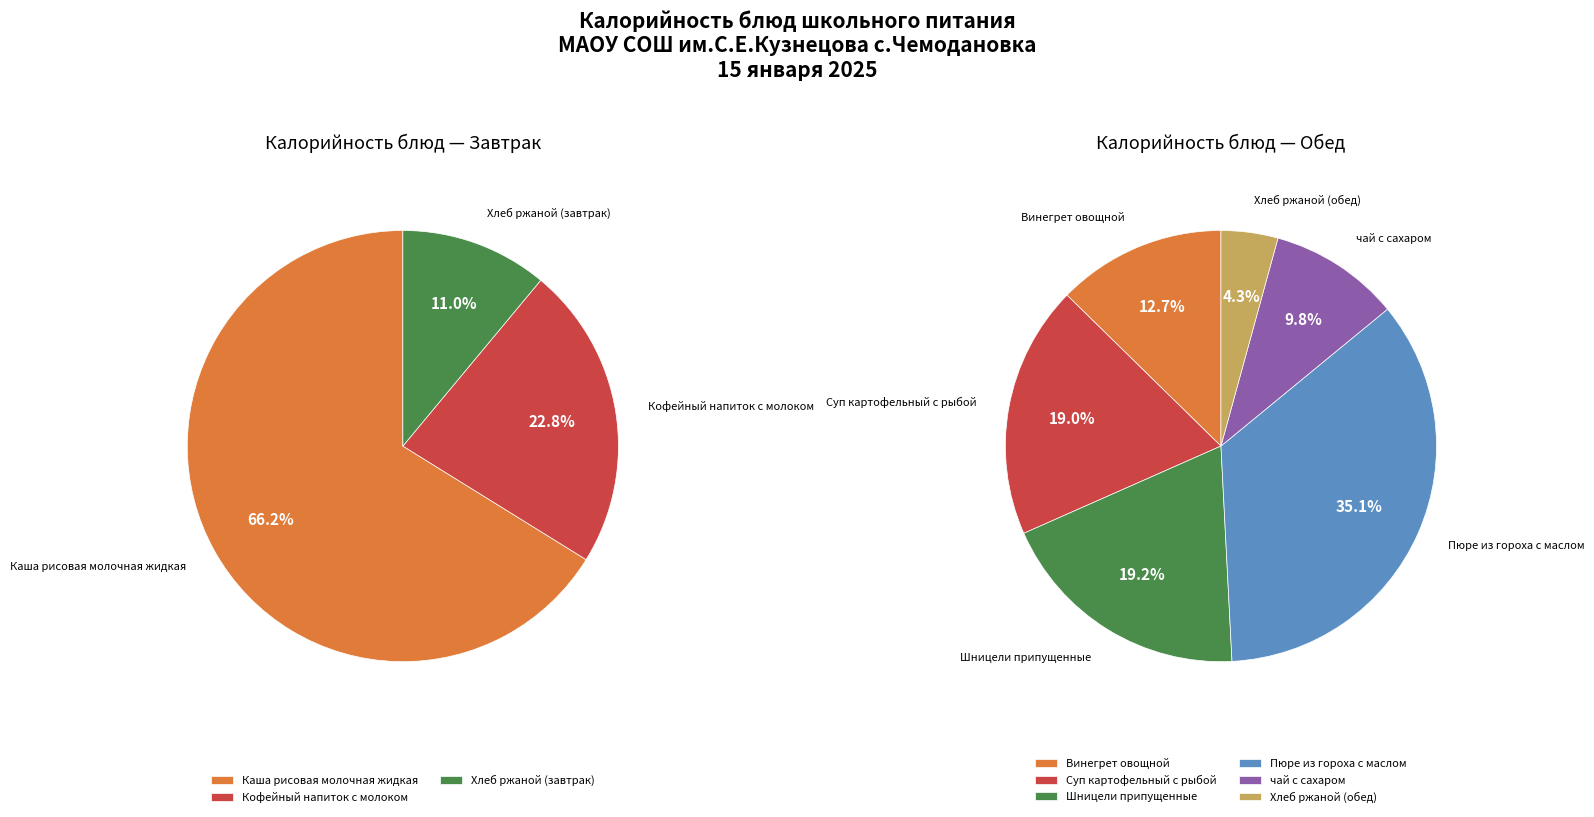

Rank the categories by value from highest to lowest.

Каша рисовая молочная жидкая, Пюре из гороха с маслом, Шницели припущенные, Суп картофельный с рыбой, Кофейный напиток с молоком, Винегрет овощной, чай с сахаром, Хлеб ржаной (завтрак), Хлеб ржаной (обед)